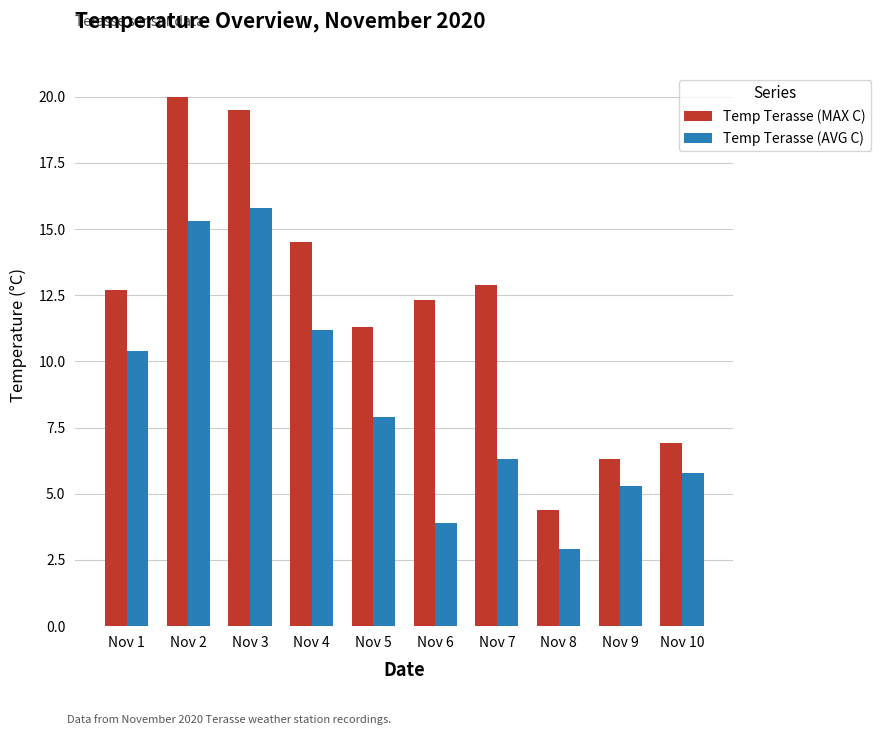

What is the approximate value of Temp Terasse (AVG C) at Nov 3?

15.8